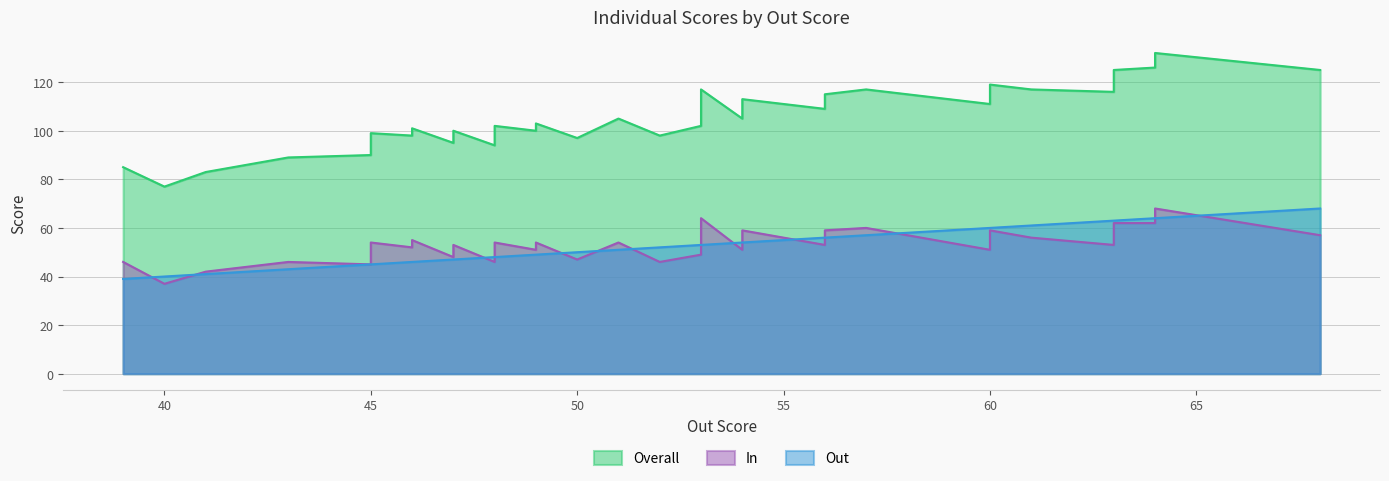

True or false: Out and Overall intersect in this chart.

False